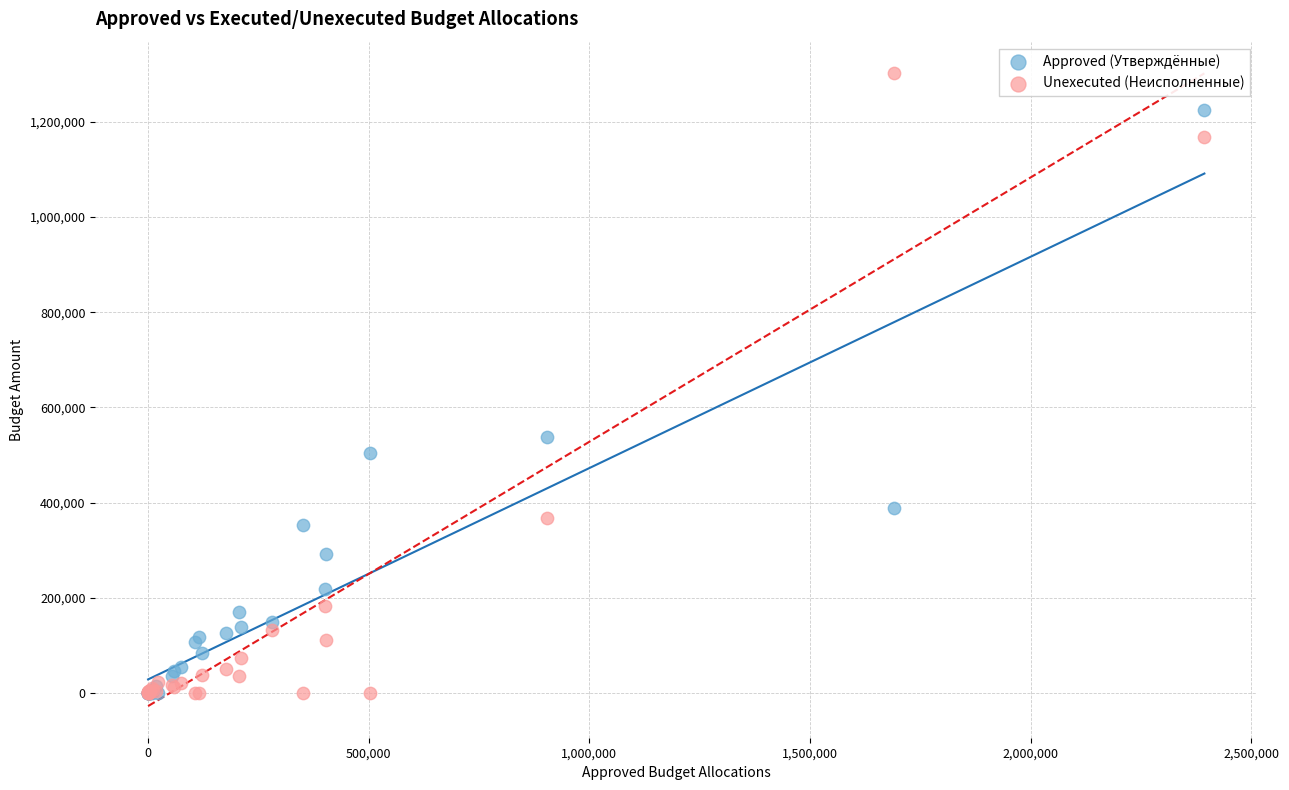

What are all the series names shown in the legend?

Approved (Утверждённые), Unexecuted (Неисполненные)